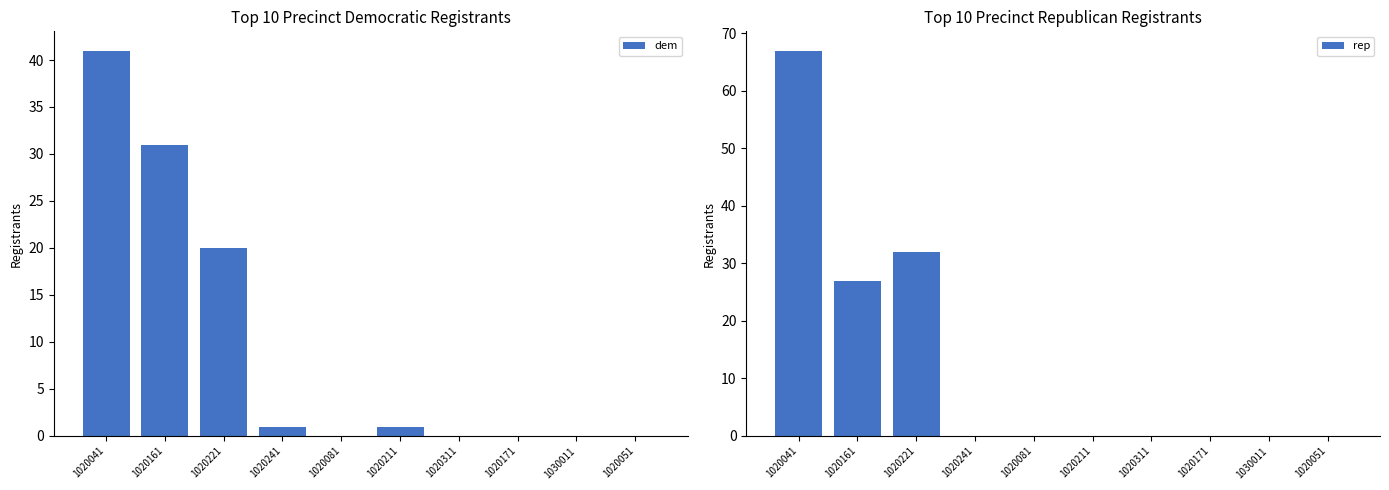

Reading left to right, what are all the values shown in this chart?

dem: 41	31	20	1	0	1	0	0	0	0
rep: 67	27	32	0	0	0	0	0	0	0